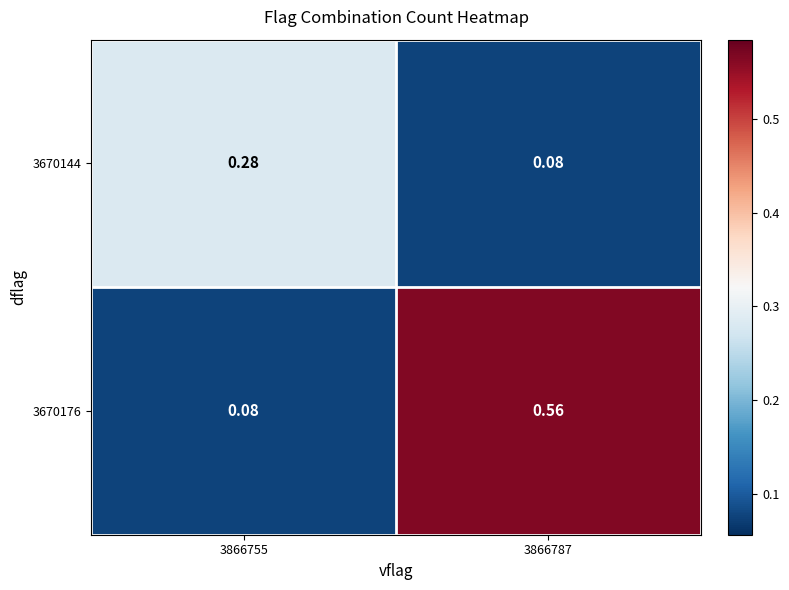

Count the number of data series in this chart.

2